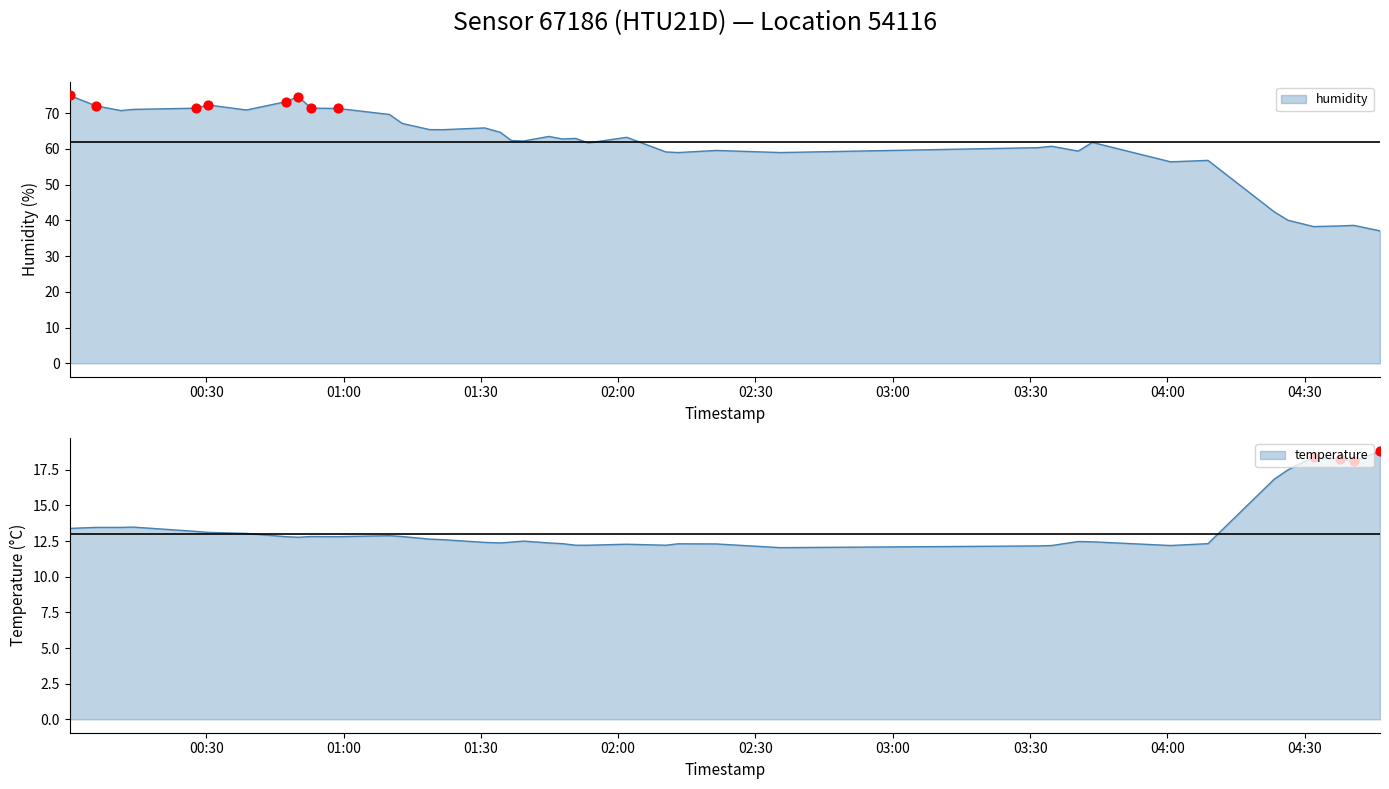

At which category is the sum across all series the highest?

2022-10-03T00:00:10